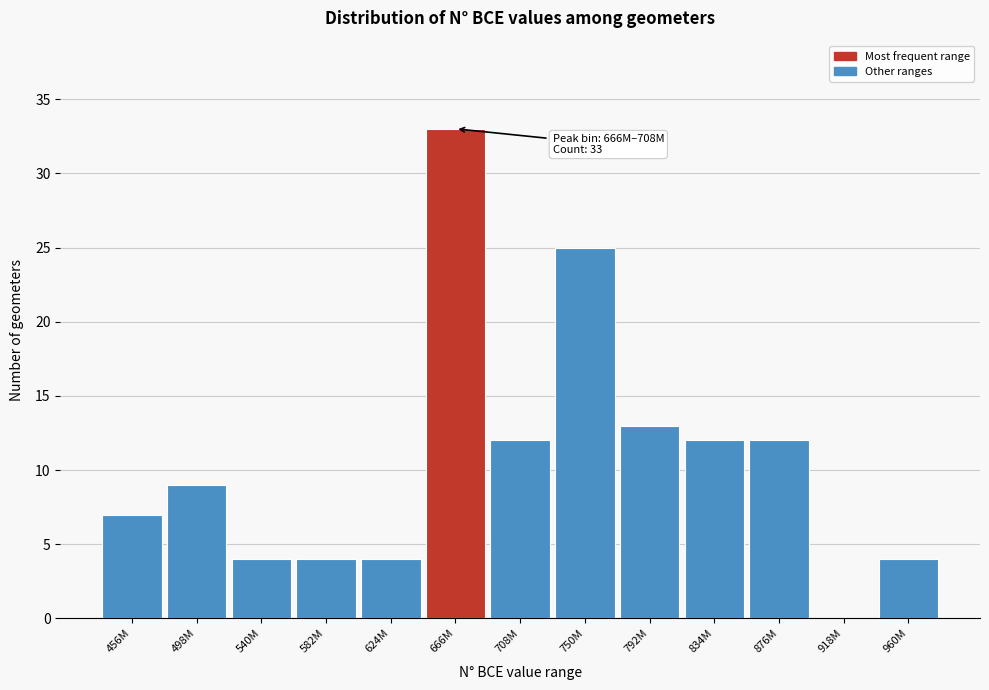

Reading right to left, extract all data points from this chart.

960M=4	918M=0	876M=12	834M=12	792M=13	750M=25	708M=12	666M=33	624M=4	582M=4	540M=4	498M=9	456M=7